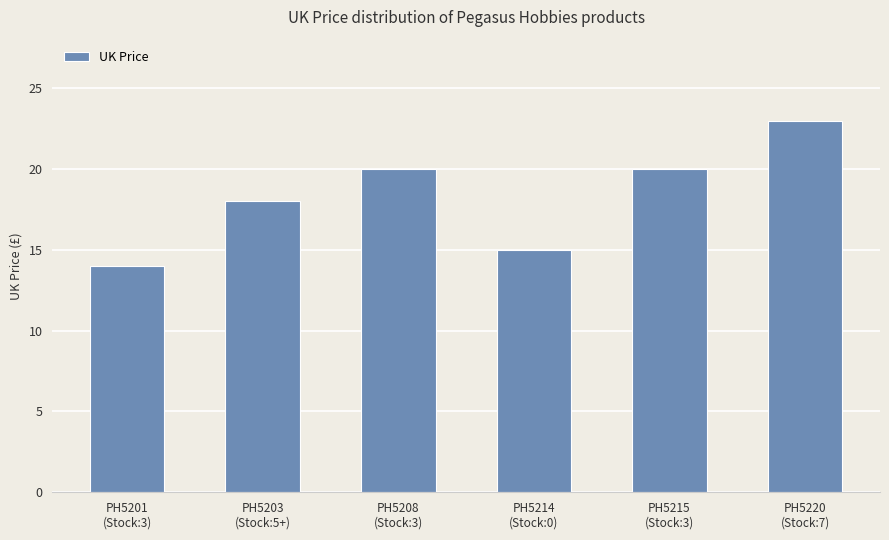

What is the greatest value displayed?

23.0